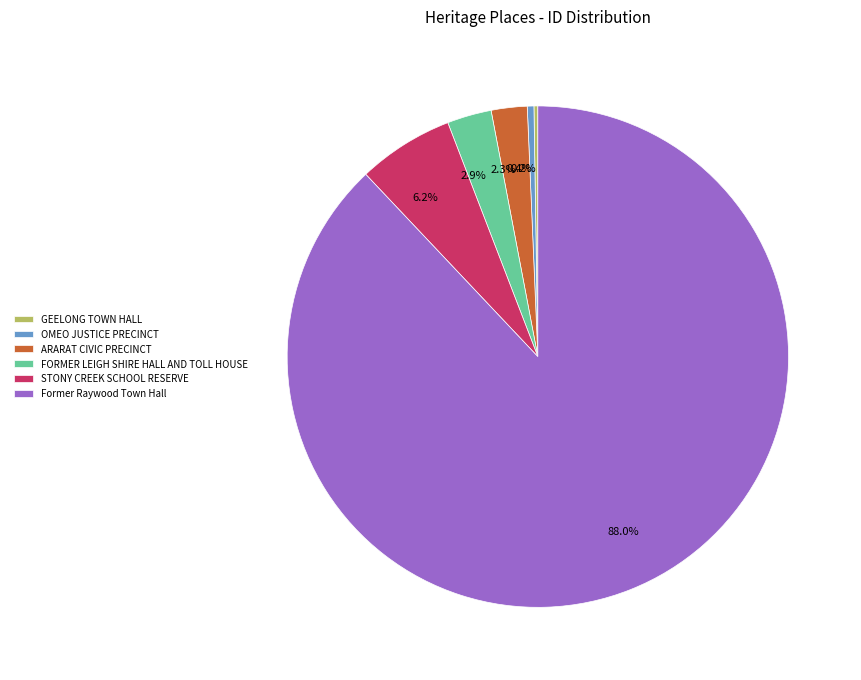

Does any single category account for the majority?

Yes